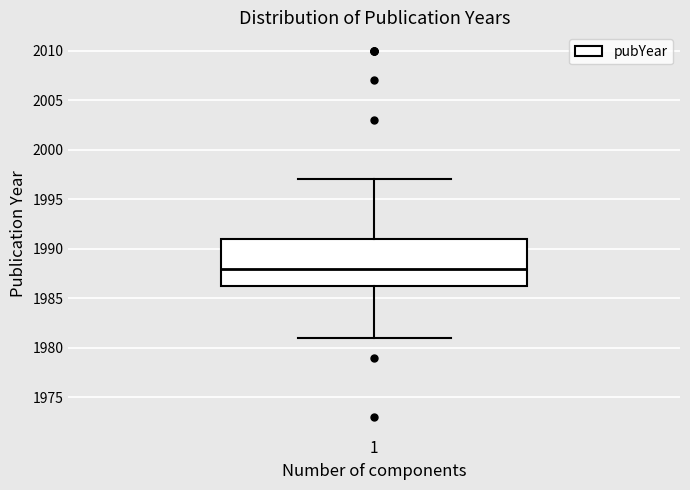

Transcribe this box plot: give where the median line is, the range the box spans, and where the two whiskers end, as read against the y-axis. The values are not printed on the chart, so give them approximately, as read against the axis.

median 1988.0, box 1986.5 to 1991.0, whiskers 1981.0 to 1997.0